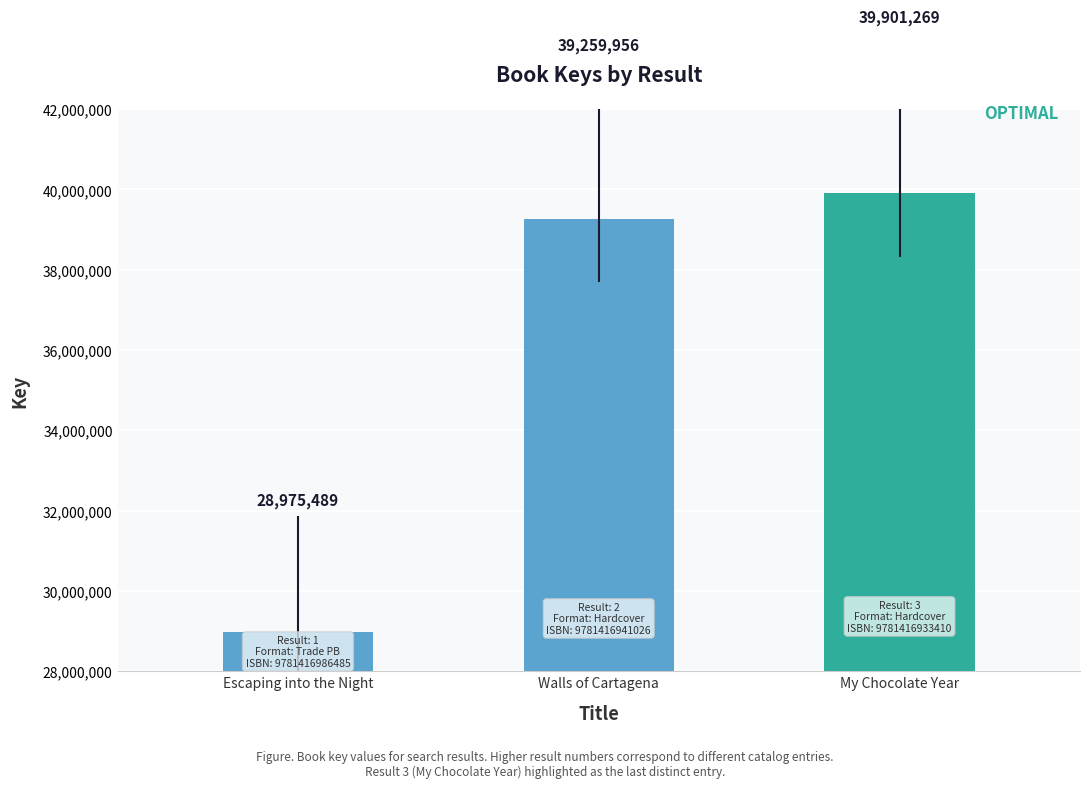

Are the bars grouped side by side (vs. stacked)?

No